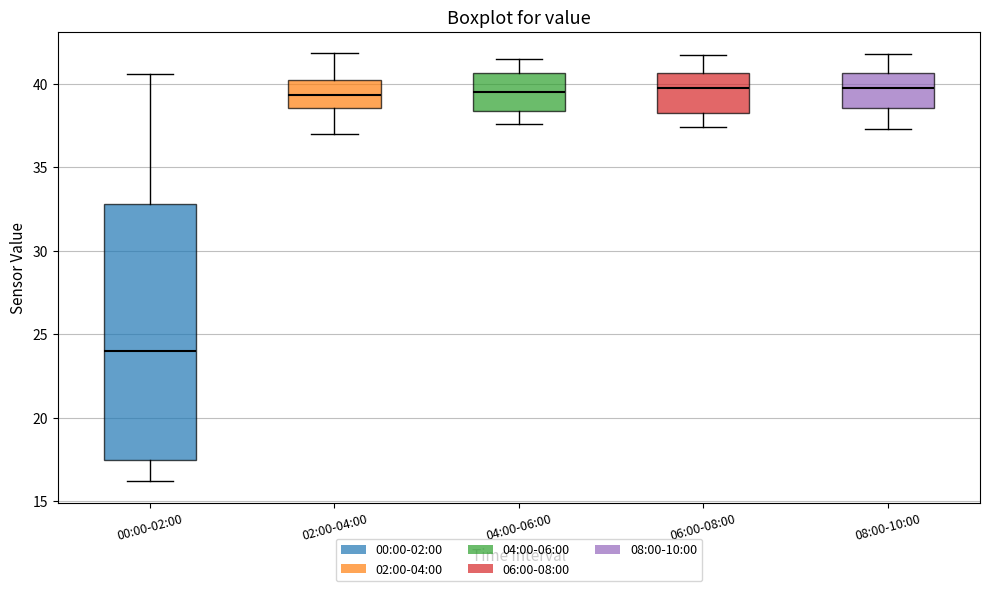

Which box is the tallest, from its lower edge to its upper edge?

00:00-02:00